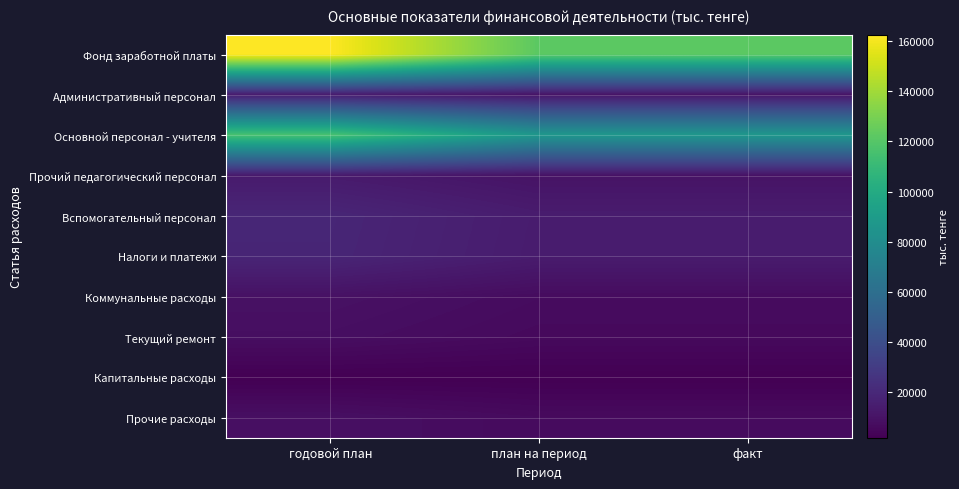

Between план на период and факт, which is larger?

план на период